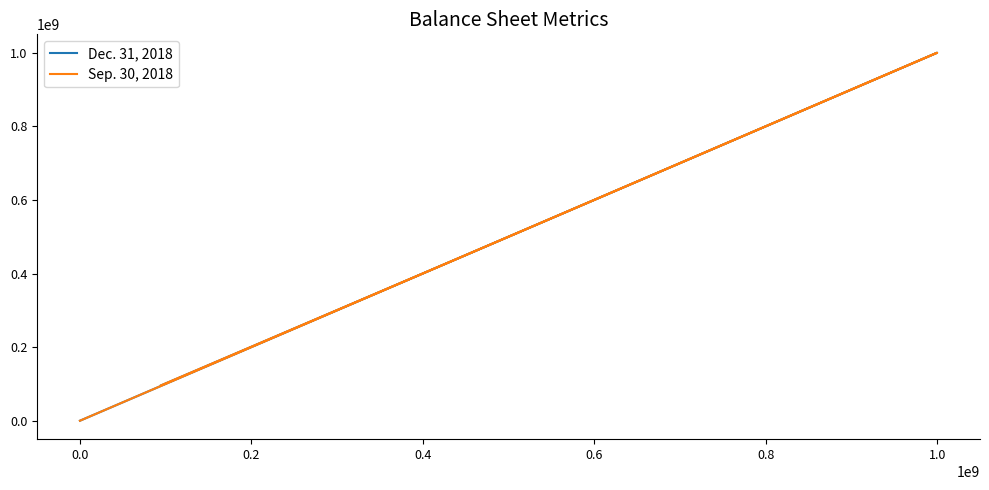

Which series has the largest range (max minus min)?

Dec. 31, 2018